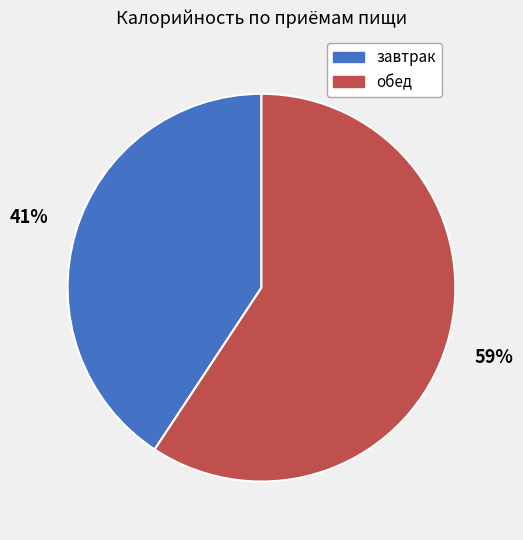

To the nearest percent, what is the average slice percentage?

50%